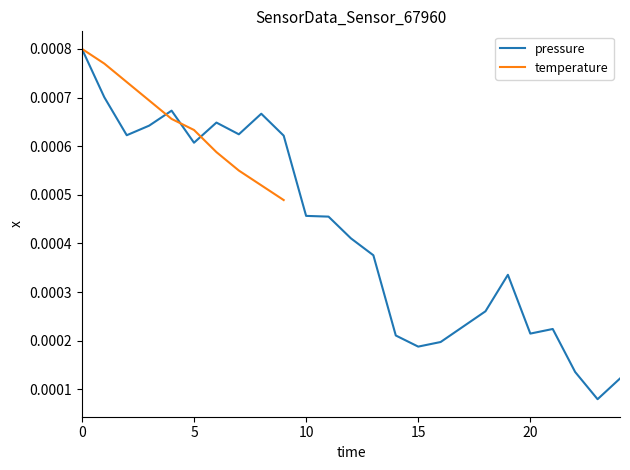

Is it true that the value at 17 is 0.0?

False